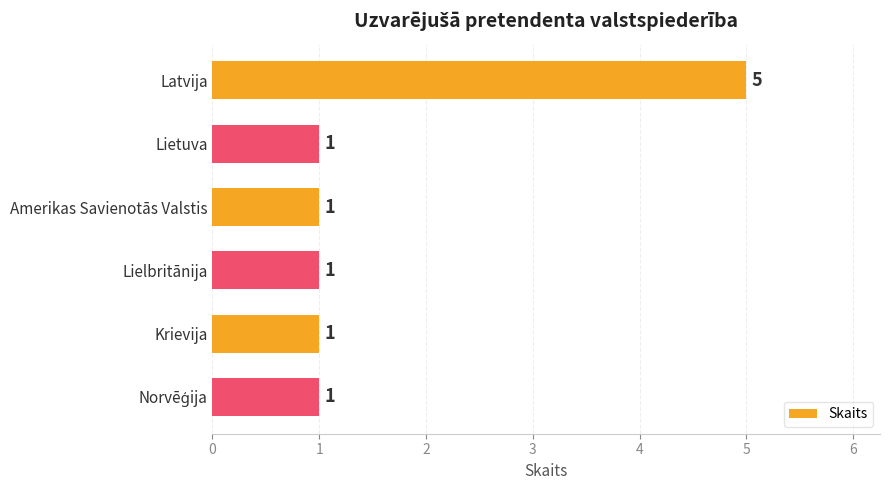

True or false: the data shows 1 at Lielbritānija.

True